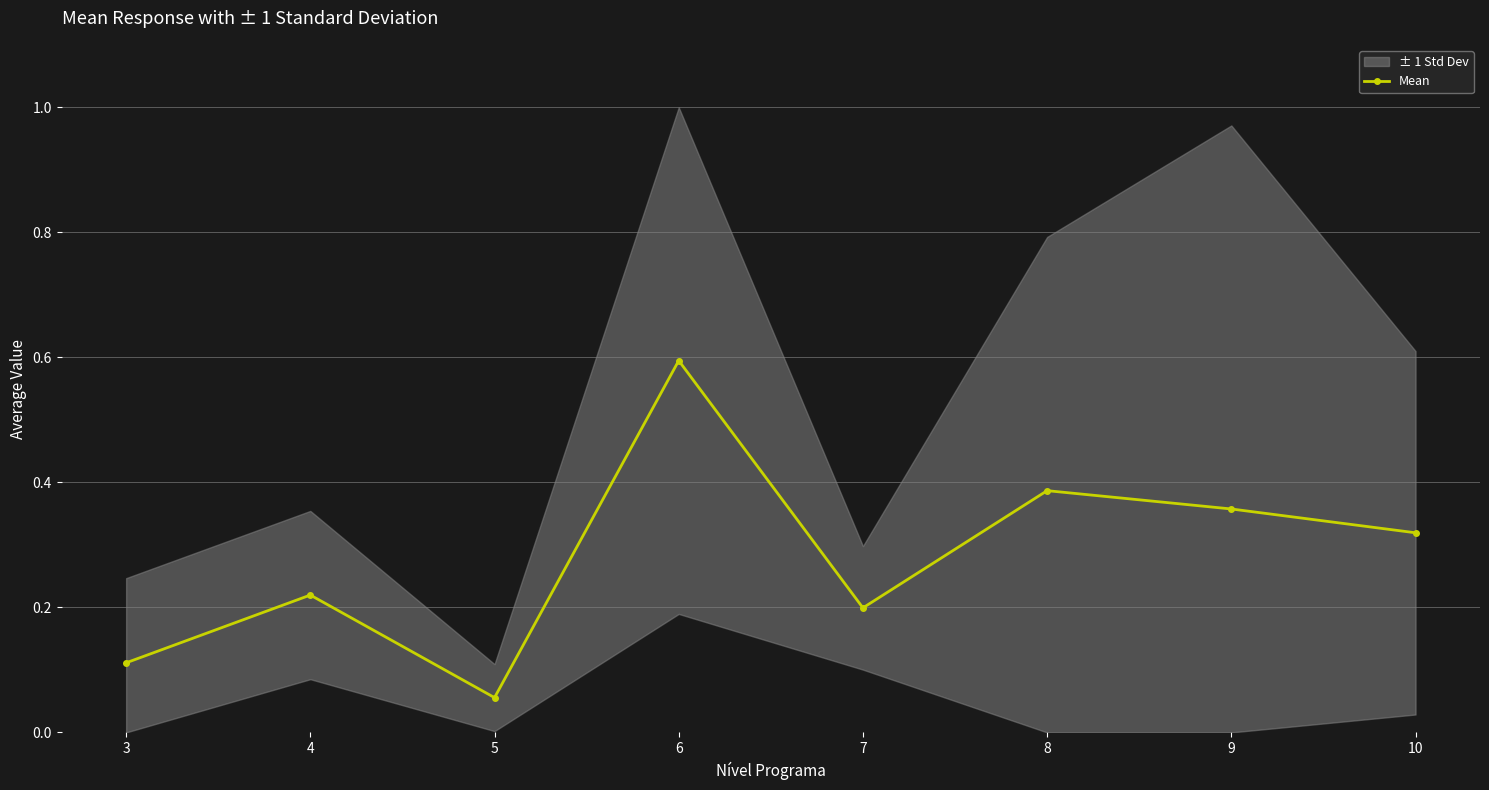

What is the smallest value displayed?

0.1